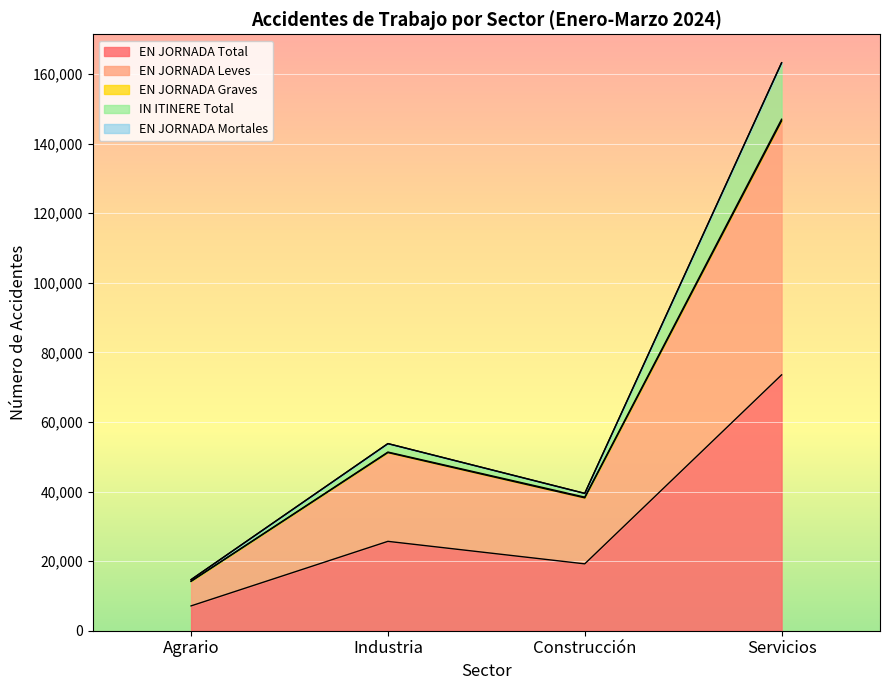

What is the difference between the highest and lowest values at Agrario?

7542